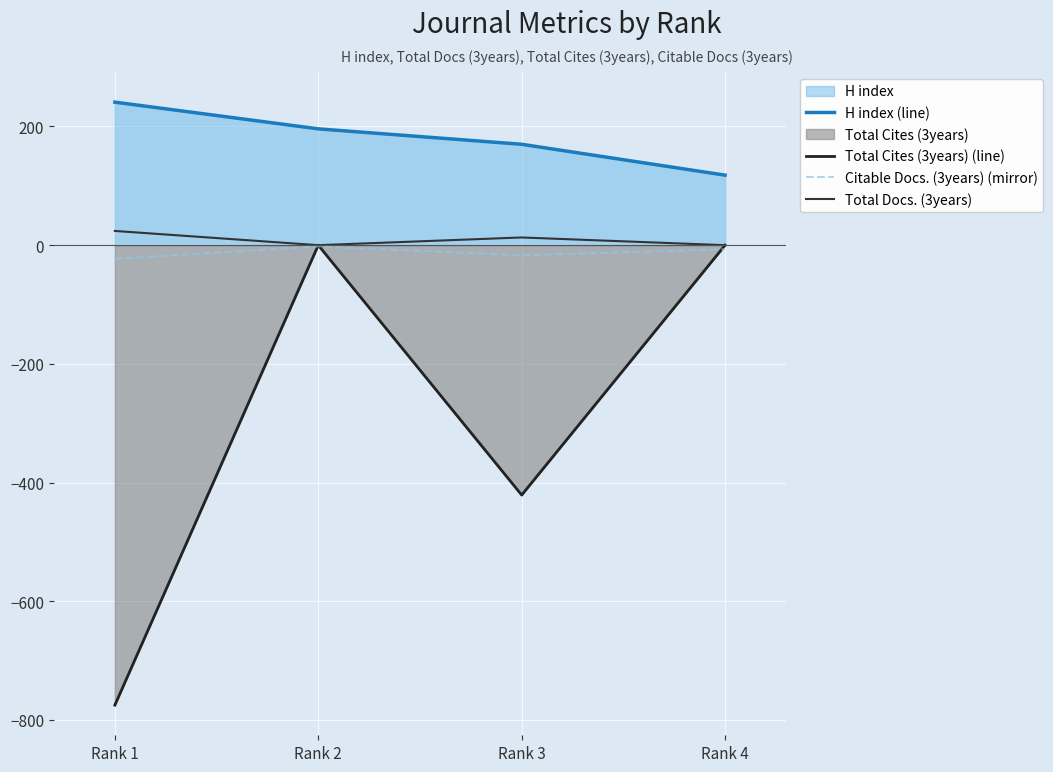

True or false: Citable Docs. (3years) (mirror) has a value of -1 at Rank 2.

False